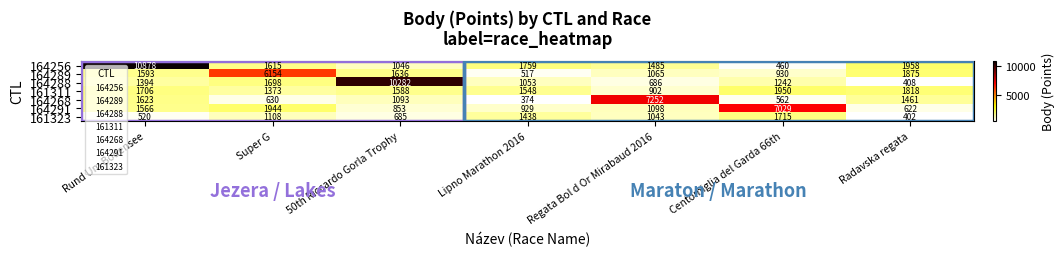

True or false: 164268 has a value of 1461 at Radavska regata.

True